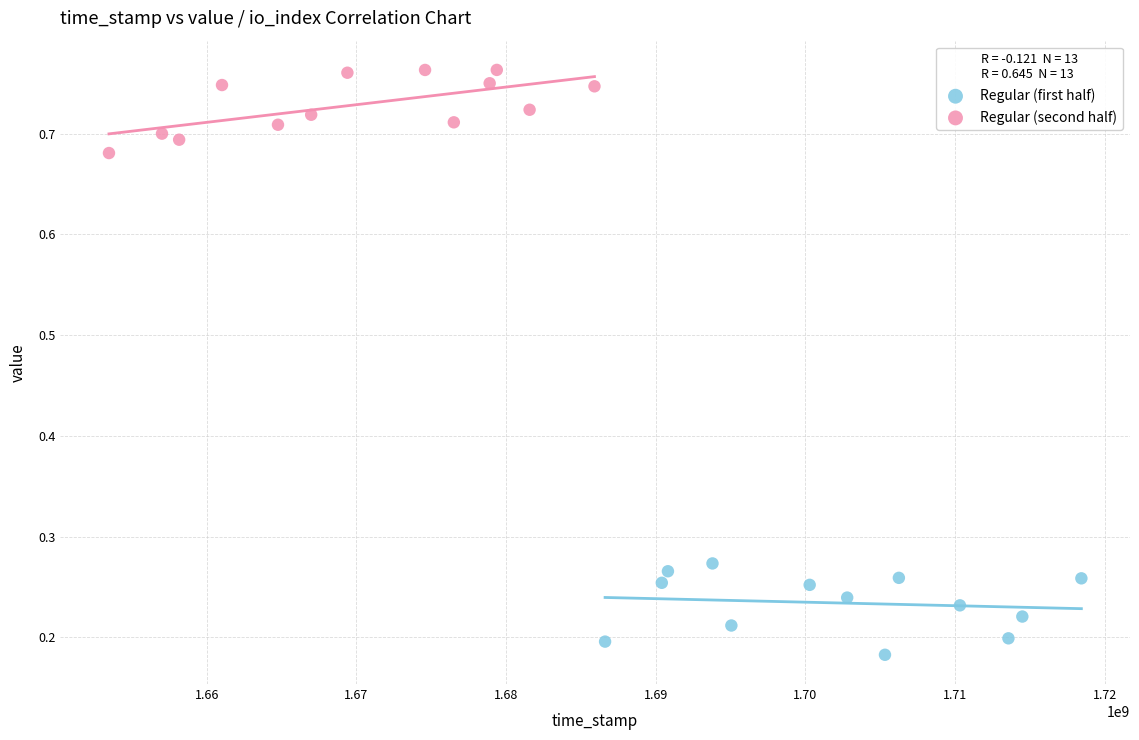

Which series reaches the maximum Y coordinate?

Regular (second half)